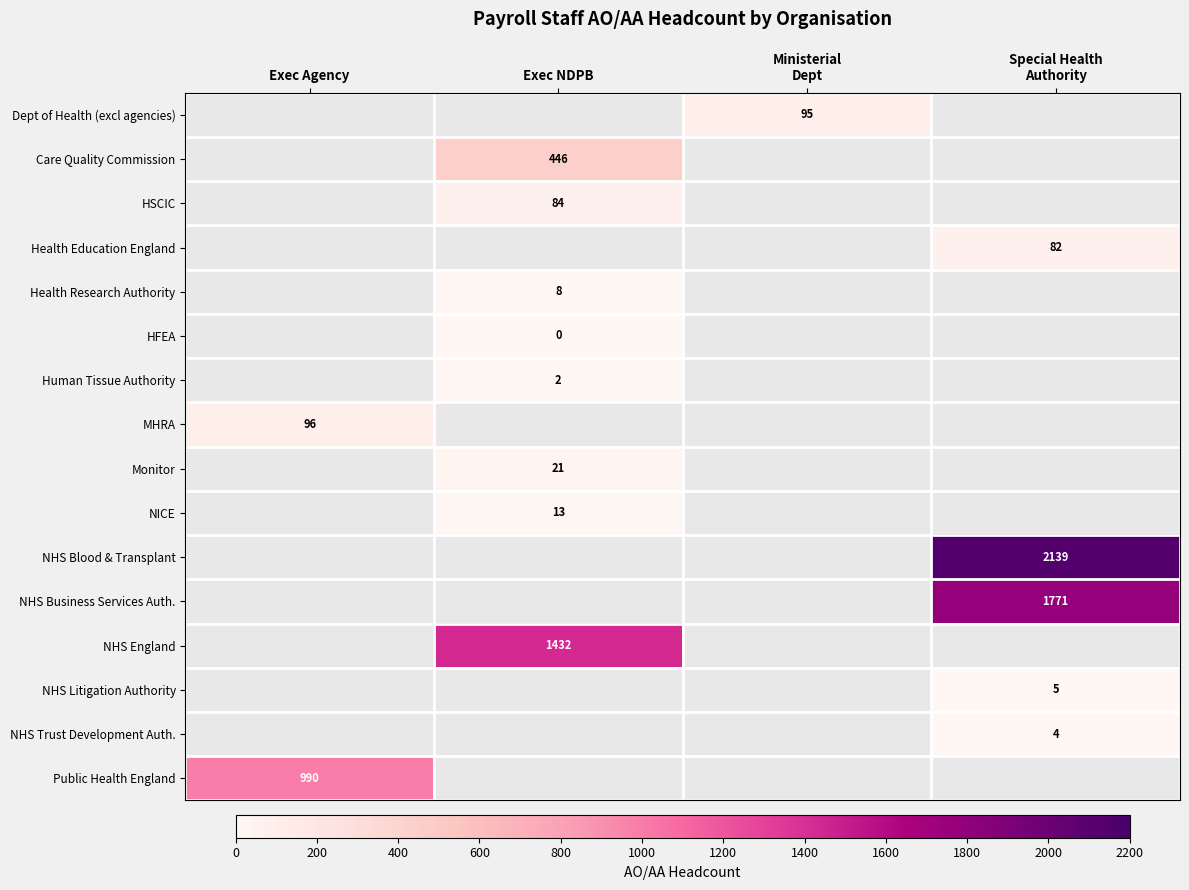

The value of Human Tissue Authority at Exec NDPB is 1. True or false?

False